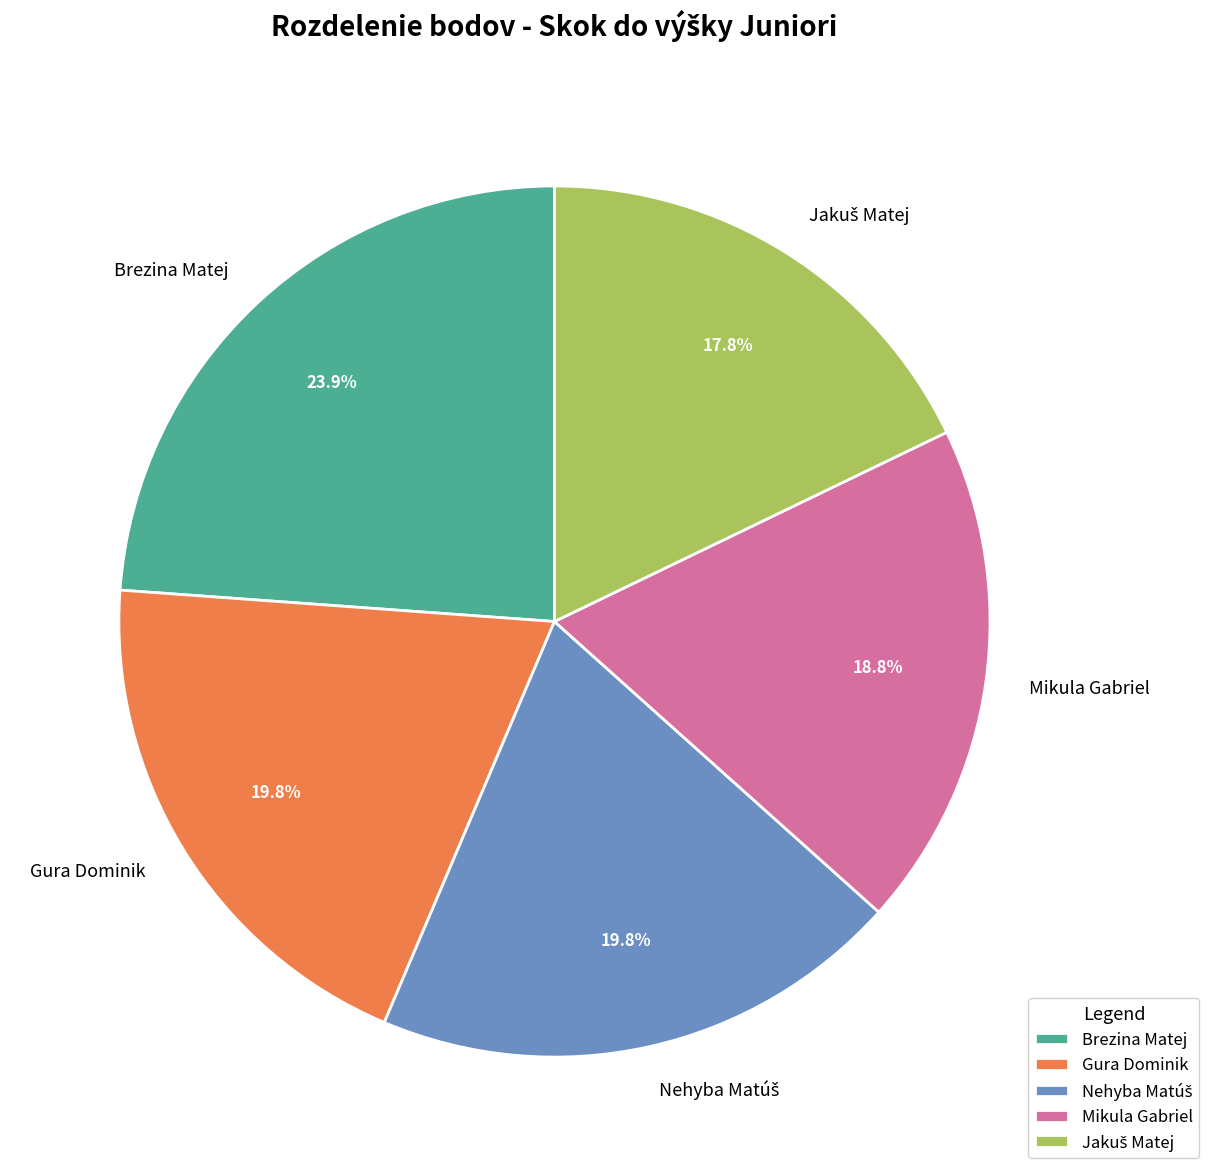

Which has a higher value, Brezina Matej or Gura Dominik?

Brezina Matej